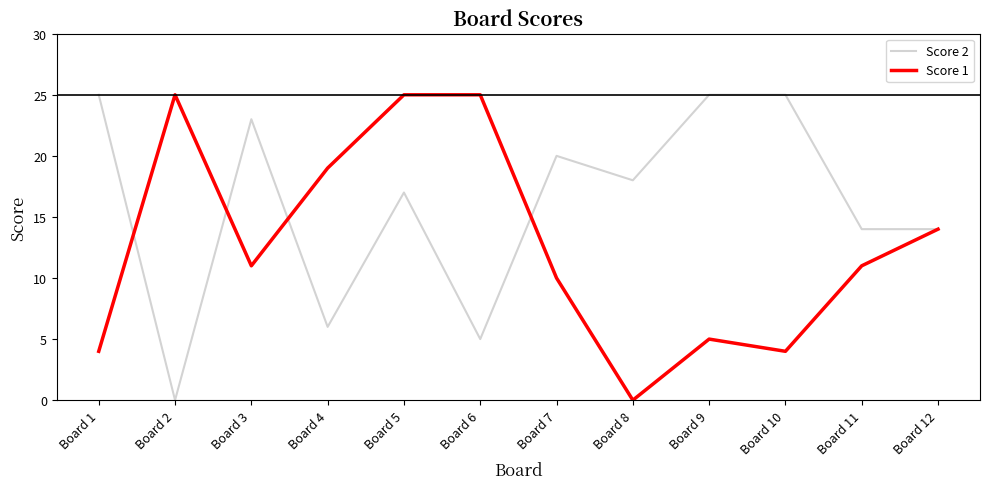

Reading left to right, transcribe all the data shown in this chart.

Score 2: 25	0	23	6	17	5	20	18	25	25	14	14
Score 1: 4	25	11	19	25	25	10	0	5	4	11	14